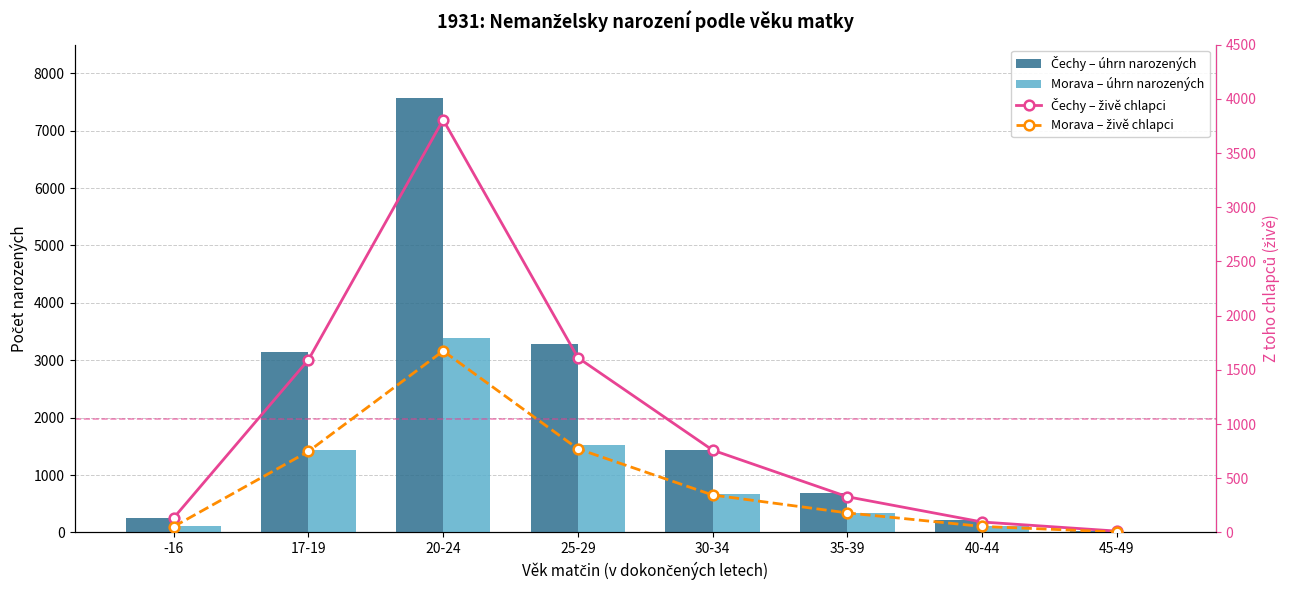

What is the sum of the Morava – živě chlapci values at 17-19 and 25-29?

1518